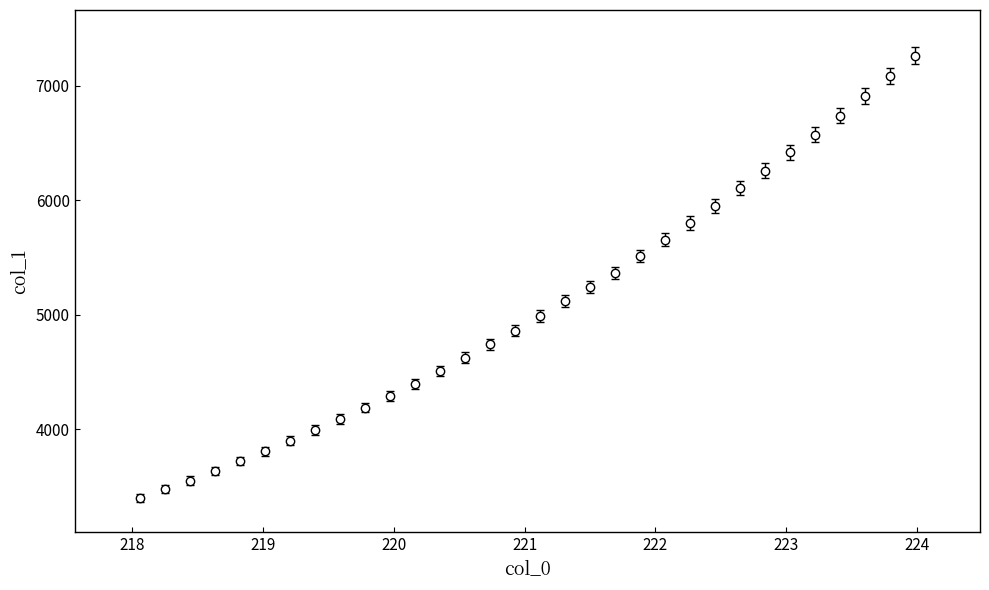

What is the difference between the maximum and second lowest values?

3784.4